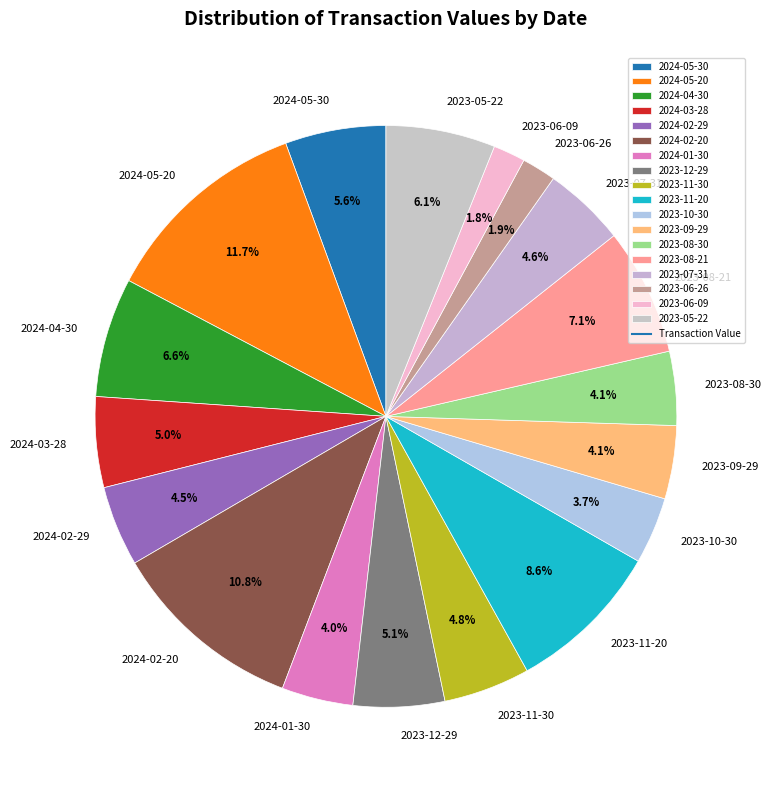

To the nearest percent, what is the difference between the 2023-11-20 and 2023-11-30 slice percentages?

4%